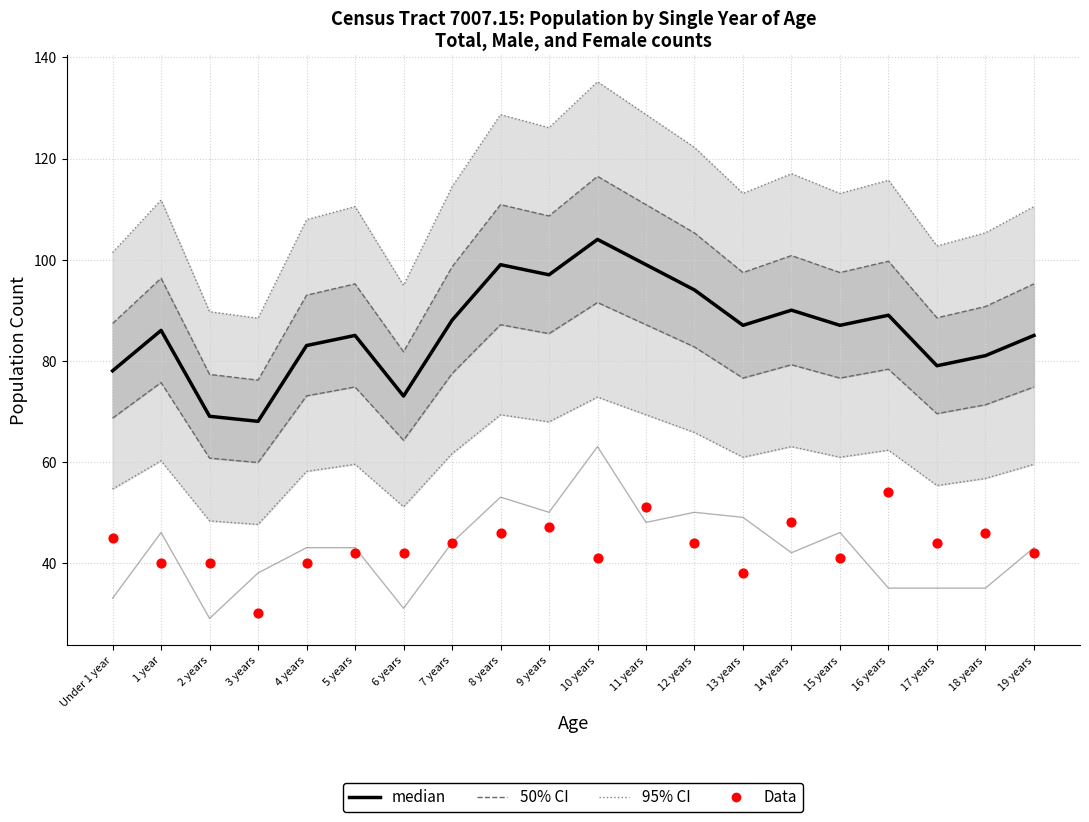

Which series contains the highest Y value?

95% CI